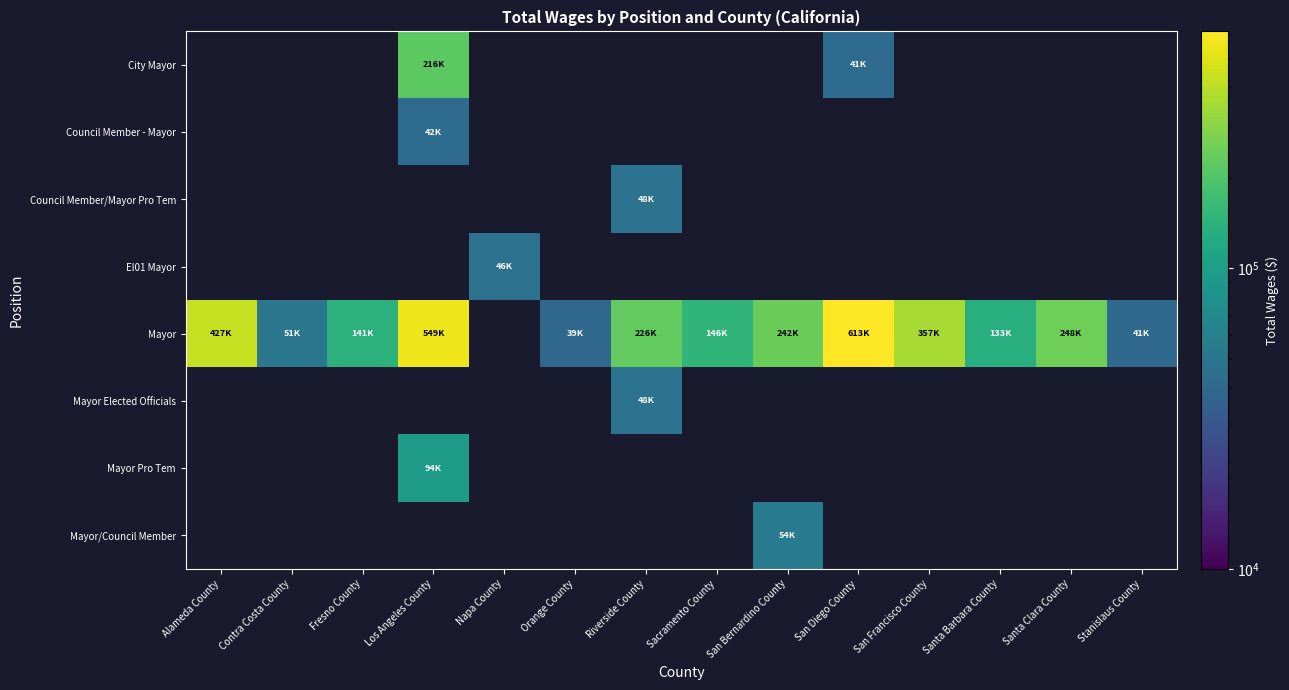

Which series changed the most between Santa Barbara County and Stanislaus County?

Mayor